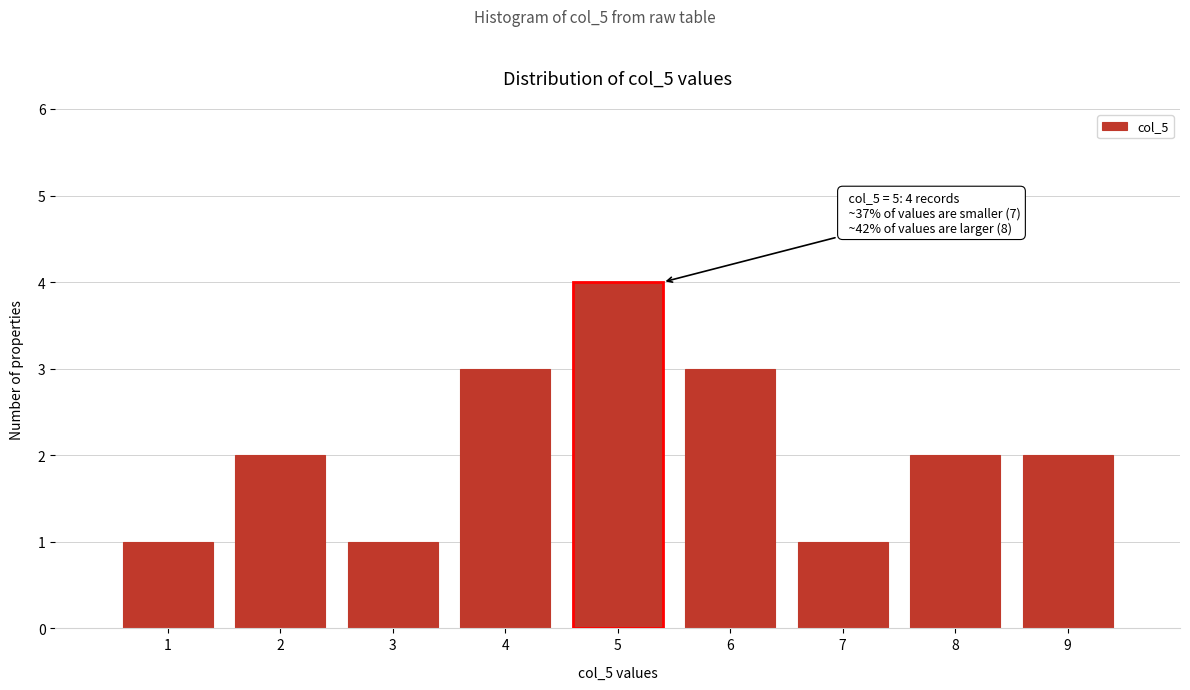

Which range on the x-axis has the tallest bar?

4.5 to 5.5